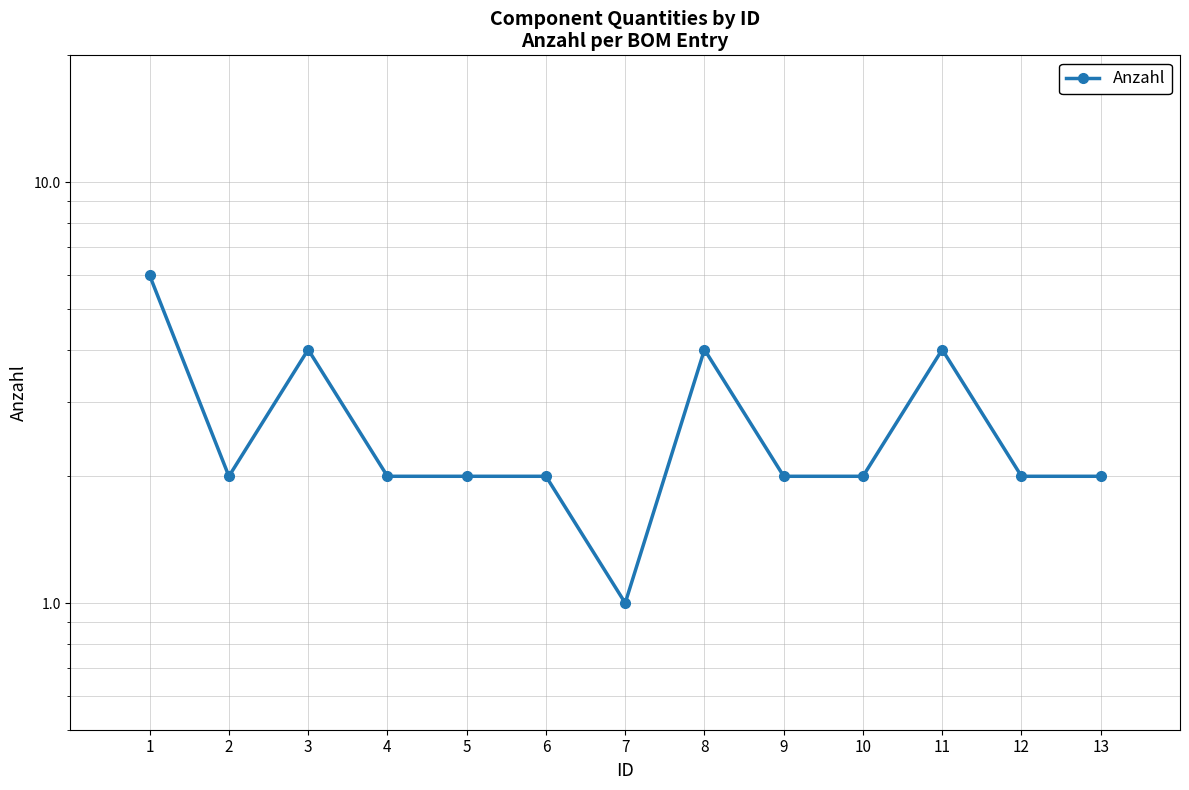

Is it true that the value at 8 is 6?

False